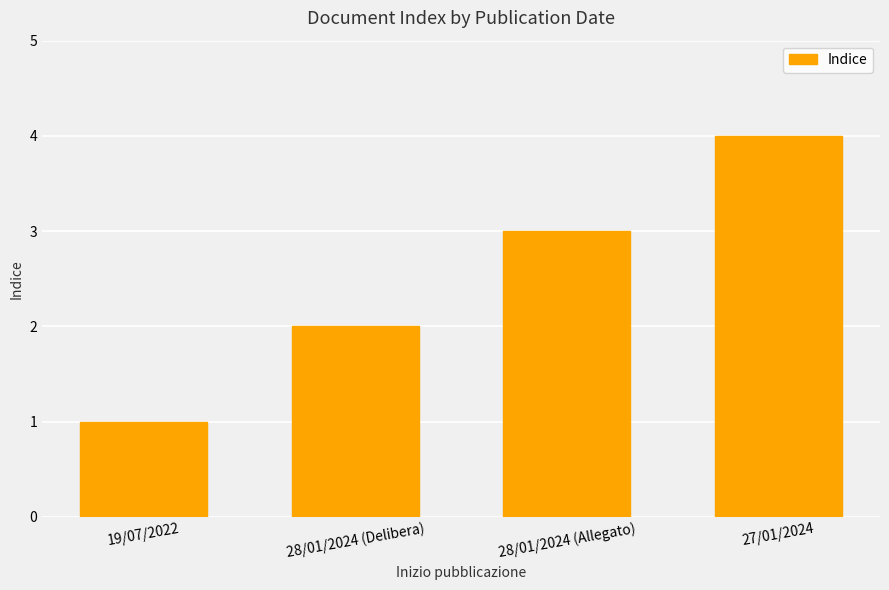

What is the difference between the values at 28/01/2024 (Allegato) and 28/01/2024 (Delibera)?

1